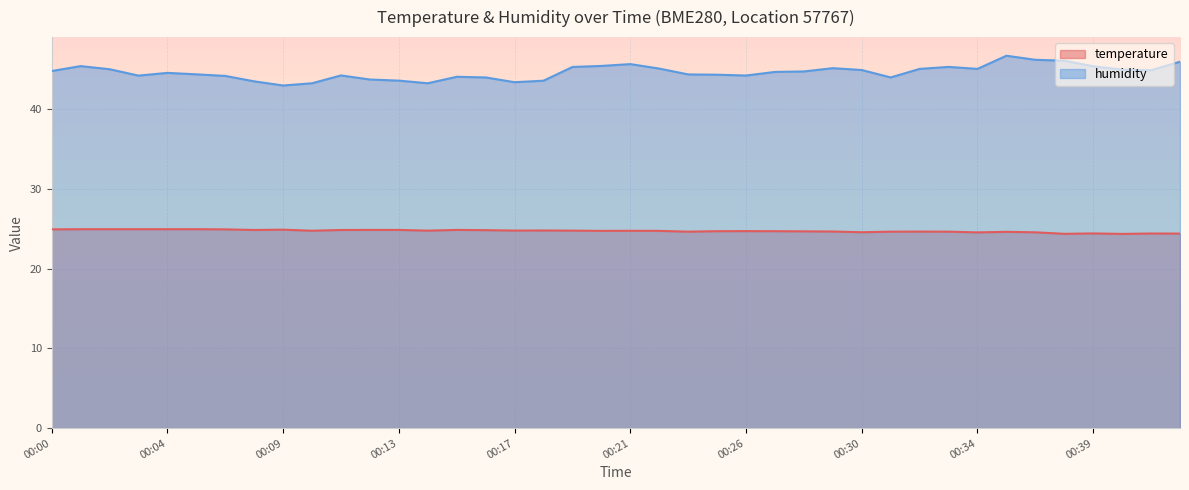

What is the value of the humidity point at the 28th from the left?

45.1